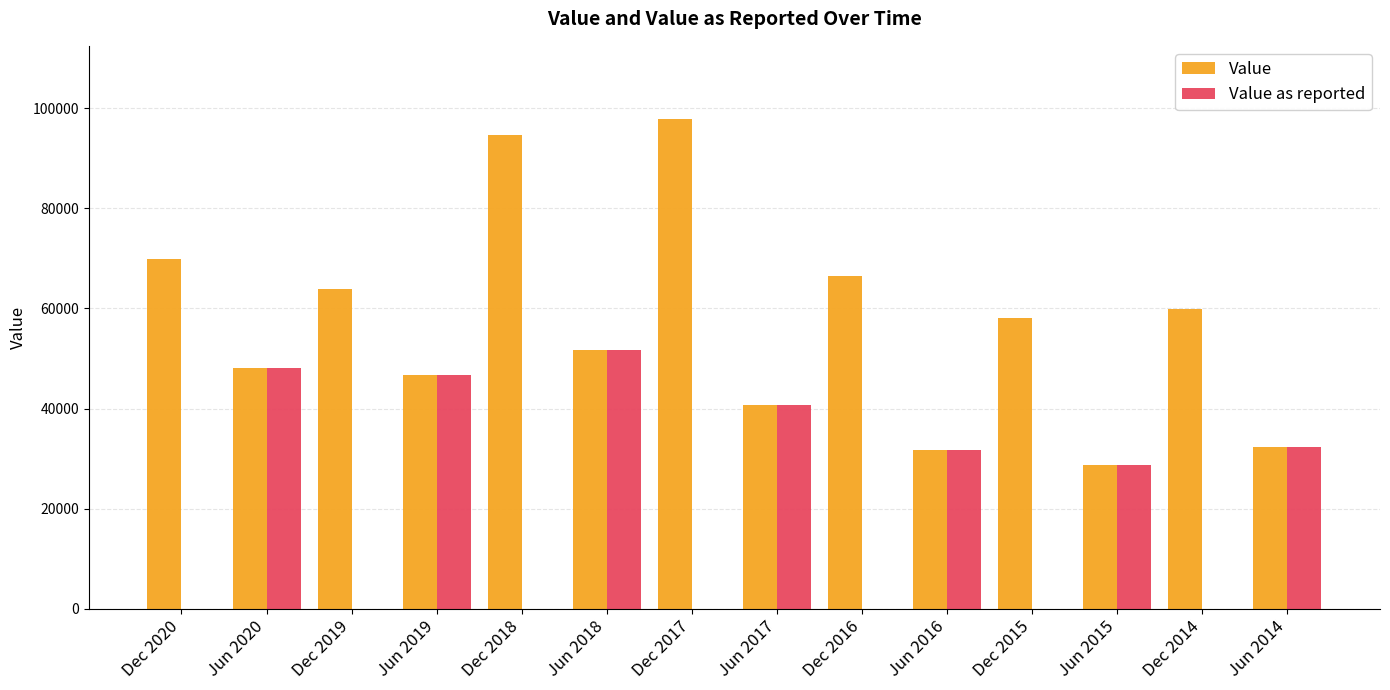

Which series has the largest total across all categories?

Value